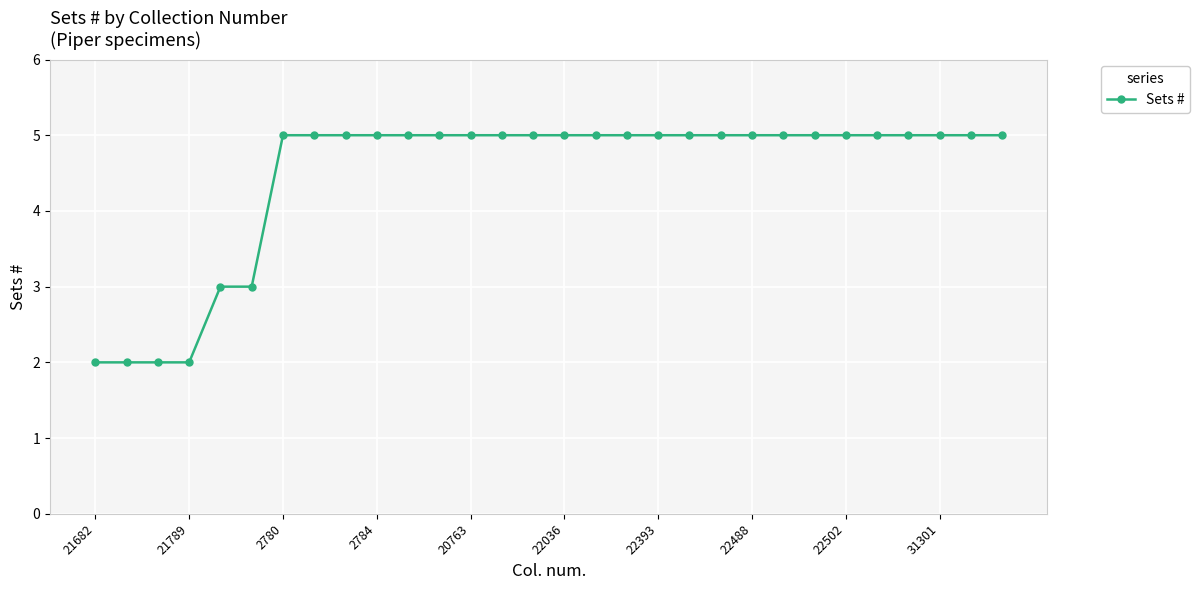

What is the sum of all values?

134